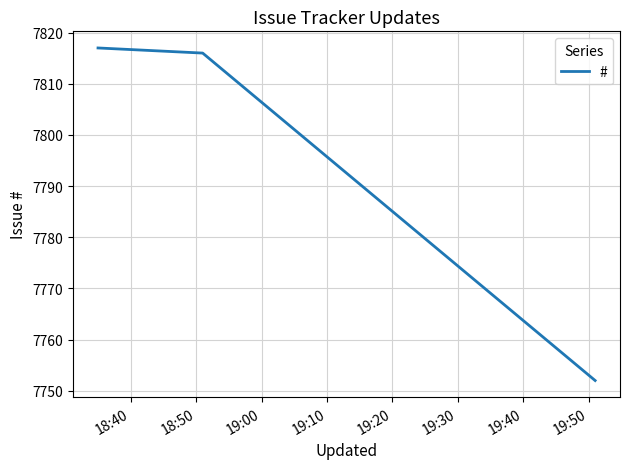

Reading left to right, extract all data points from this chart.

7817	7816	7752